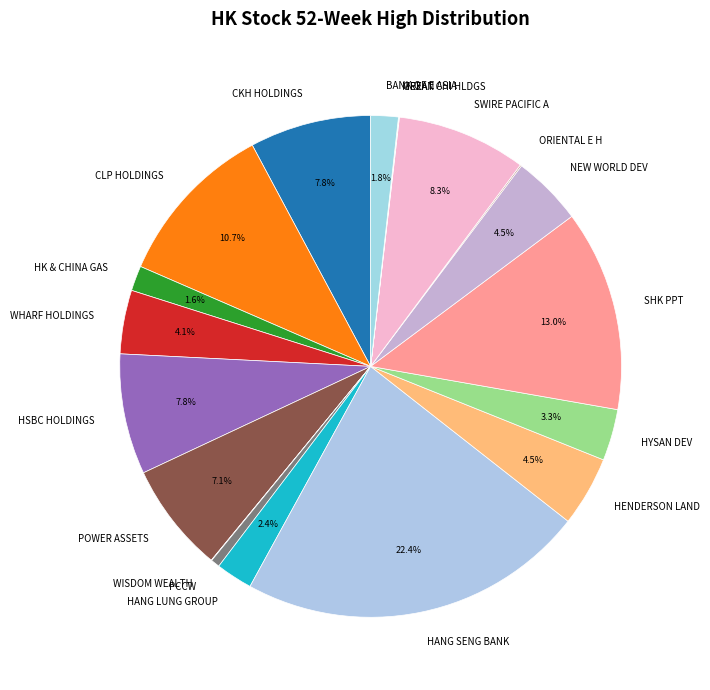

Between HANG SENG BANK and SWIRE PACIFIC A, which is larger?

HANG SENG BANK